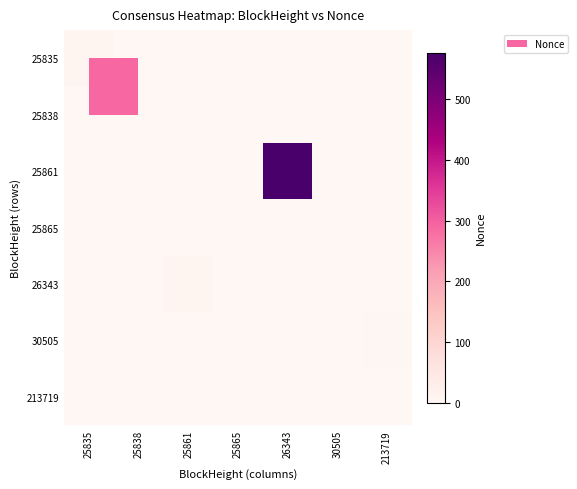

Reading left to right, list all the values displayed in this chart.

25835: 25835=6	25838=0	25861=0	25865=0	26343=0	30505=0	213719=0
25838: 25835=0	25838=0	25861=0	25865=0	26343=0	30505=2	213719=0
25861: 25835=0	25838=0	25861=0	25865=0	26343=577	30505=0	213719=0
25865: 25835=0	25838=0	25861=0	25865=1	26343=0	30505=0	213719=0
26343: 25835=0	25838=0	25861=7	25865=0	26343=0	30505=0	213719=0
30505: 25835=0	25838=0	25861=0	25865=0	26343=0	30505=0	213719=3
213719: 25835=0	25838=0	25861=0	25865=0	26343=0	30505=0	213719=0